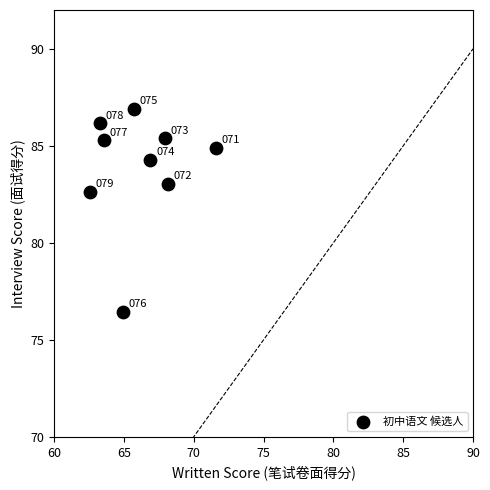

What Y value in the scatter plot is closest to 81?

82.6